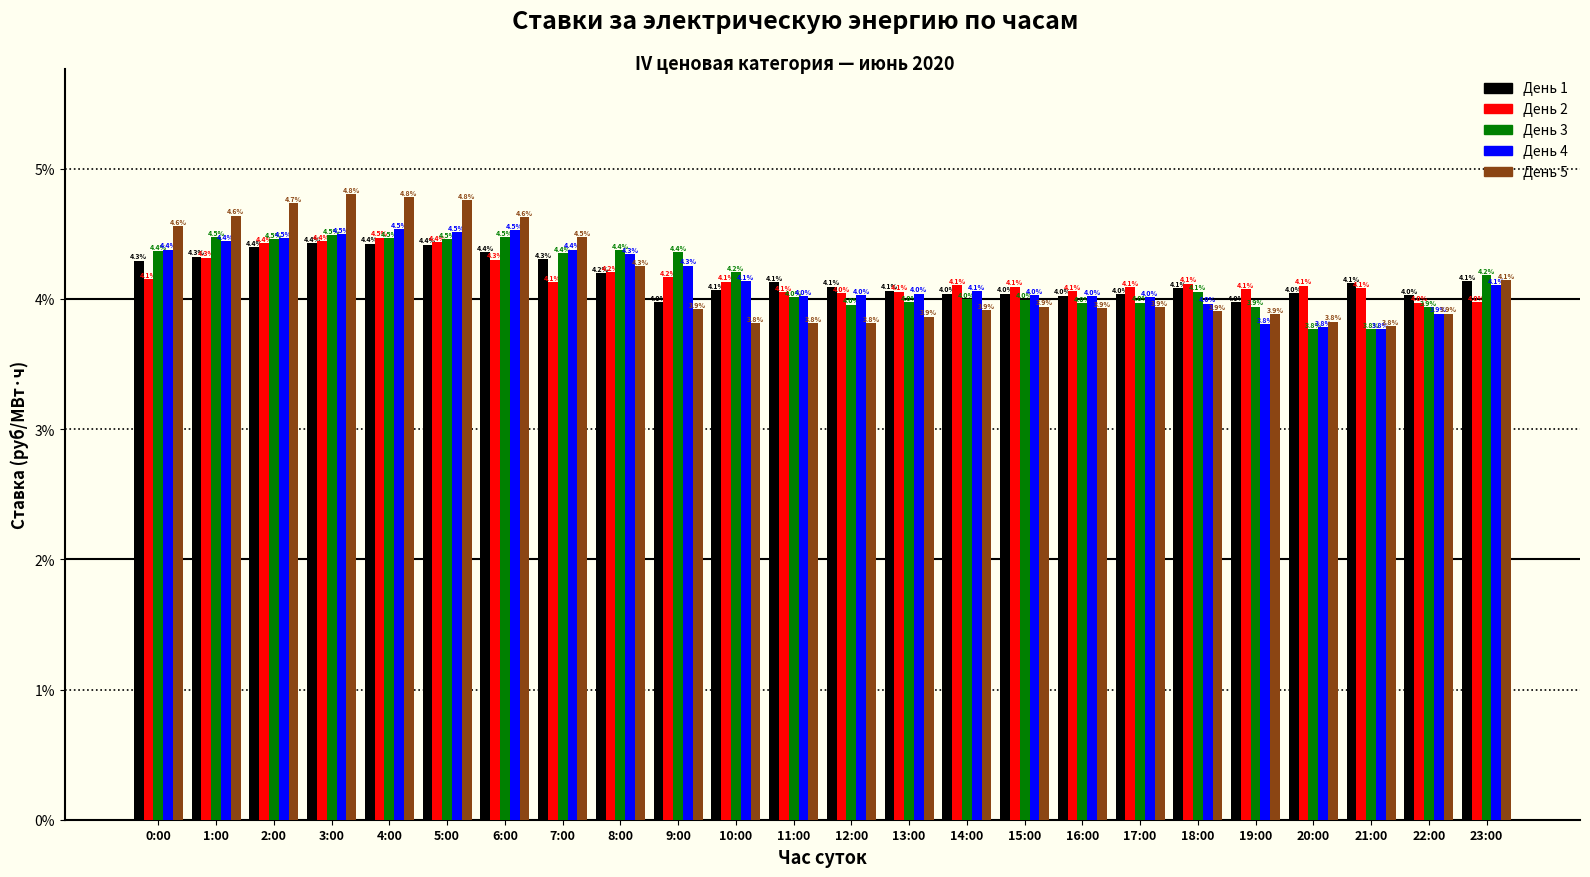

Reading right to left, extract all data points from this chart.

День 1: 4.1	4.0	4.1	4.0	4.0	4.1	4.0	4.0	4.0	4.0	4.1	4.1	4.1	4.1	4.0	4.2	4.3	4.4	4.4	4.4	4.4	4.4	4.3	4.3
День 2: 4.0	4.0	4.1	4.1	4.1	4.1	4.1	4.1	4.1	4.1	4.1	4.0	4.1	4.1	4.2	4.2	4.1	4.3	4.4	4.5	4.4	4.4	4.3	4.1
День 3: 4.2	3.9	3.8	3.8	3.9	4.1	4.0	4.0	4.0	4.0	4.0	4.0	4.0	4.2	4.4	4.4	4.4	4.5	4.5	4.5	4.5	4.5	4.5	4.4
День 4: 4.1	3.9	3.8	3.8	3.8	4.0	4.0	4.0	4.0	4.1	4.0	4.0	4.0	4.1	4.3	4.3	4.4	4.5	4.5	4.5	4.5	4.5	4.4	4.4
День 5: 4.1	3.9	3.8	3.8	3.9	3.9	3.9	3.9	3.9	3.9	3.9	3.8	3.8	3.8	3.9	4.3	4.5	4.6	4.8	4.8	4.8	4.7	4.6	4.6